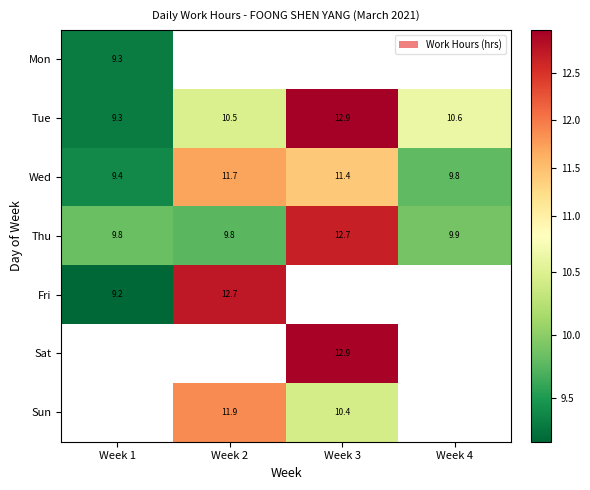

What is the difference between the second highest and second lowest values in the Thu series?

0.1